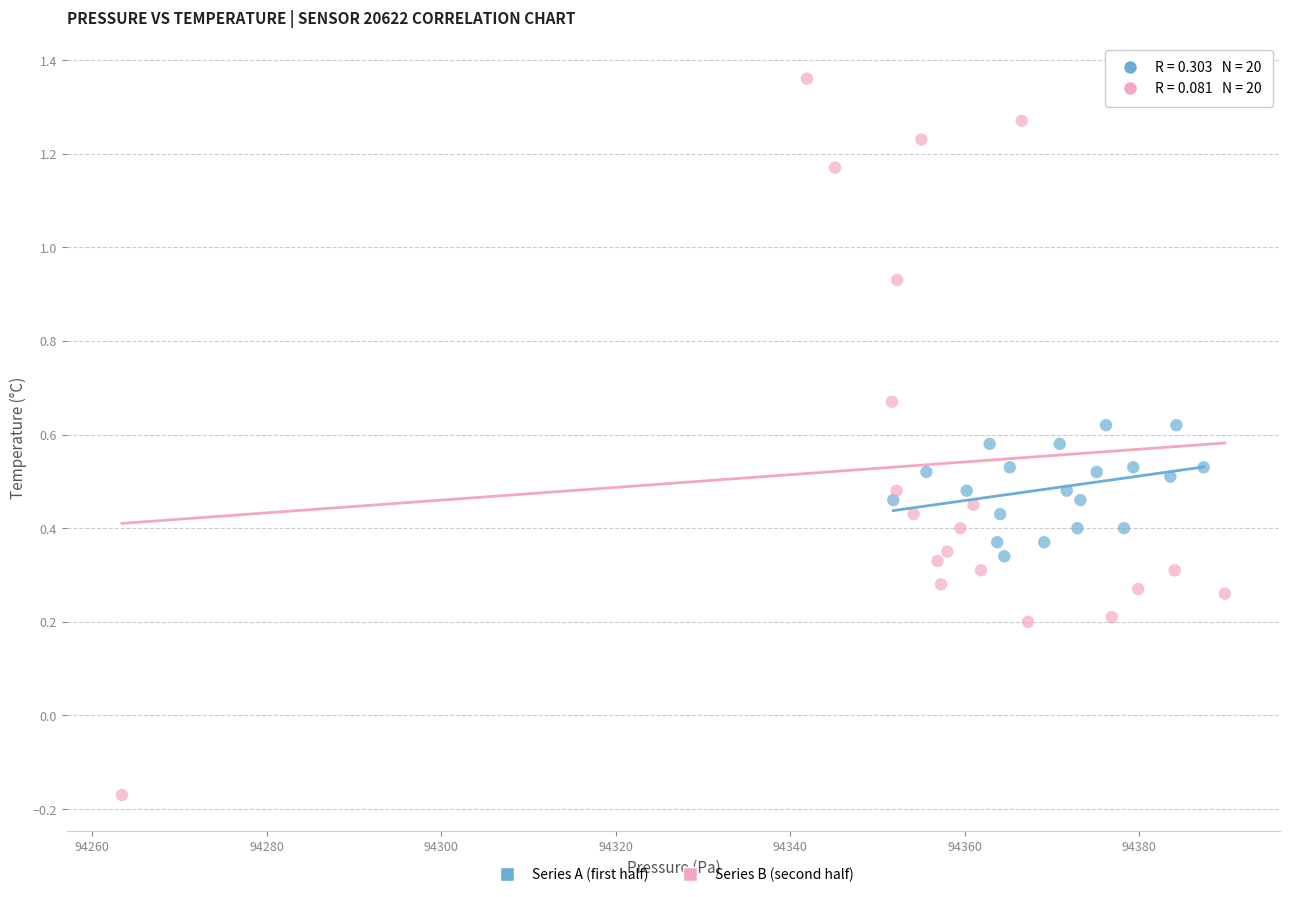

Which series reaches the maximum Y coordinate?

Series B (second half)